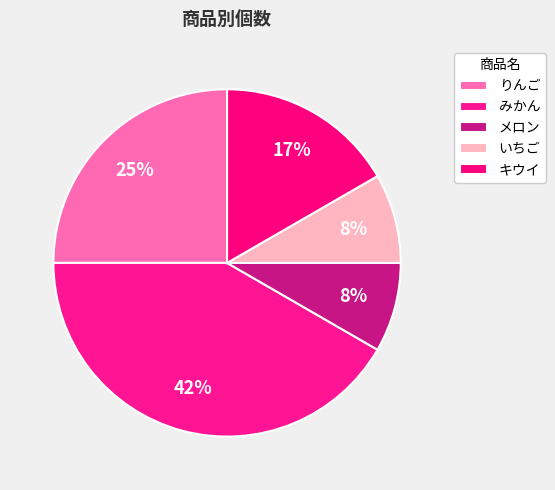

Which slice is the smallest?

メロン